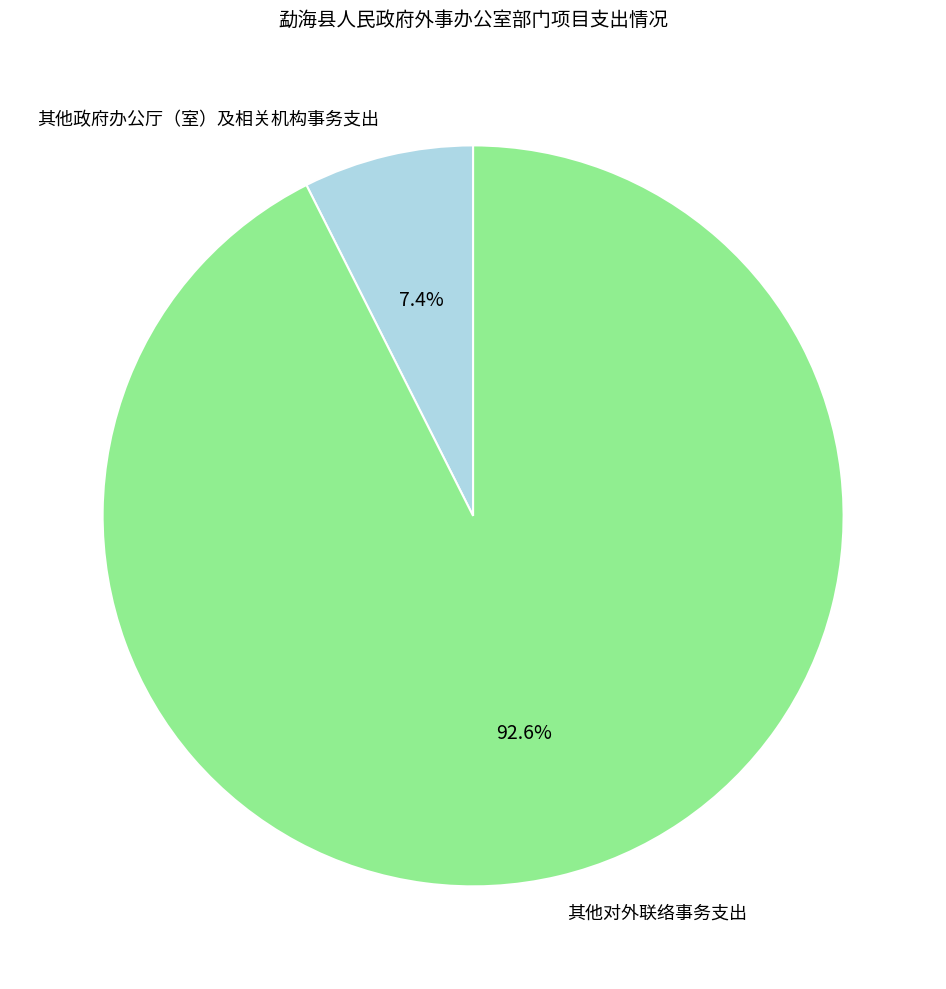

Which category has the biggest portion of the pie?

其他对外联络事务支出